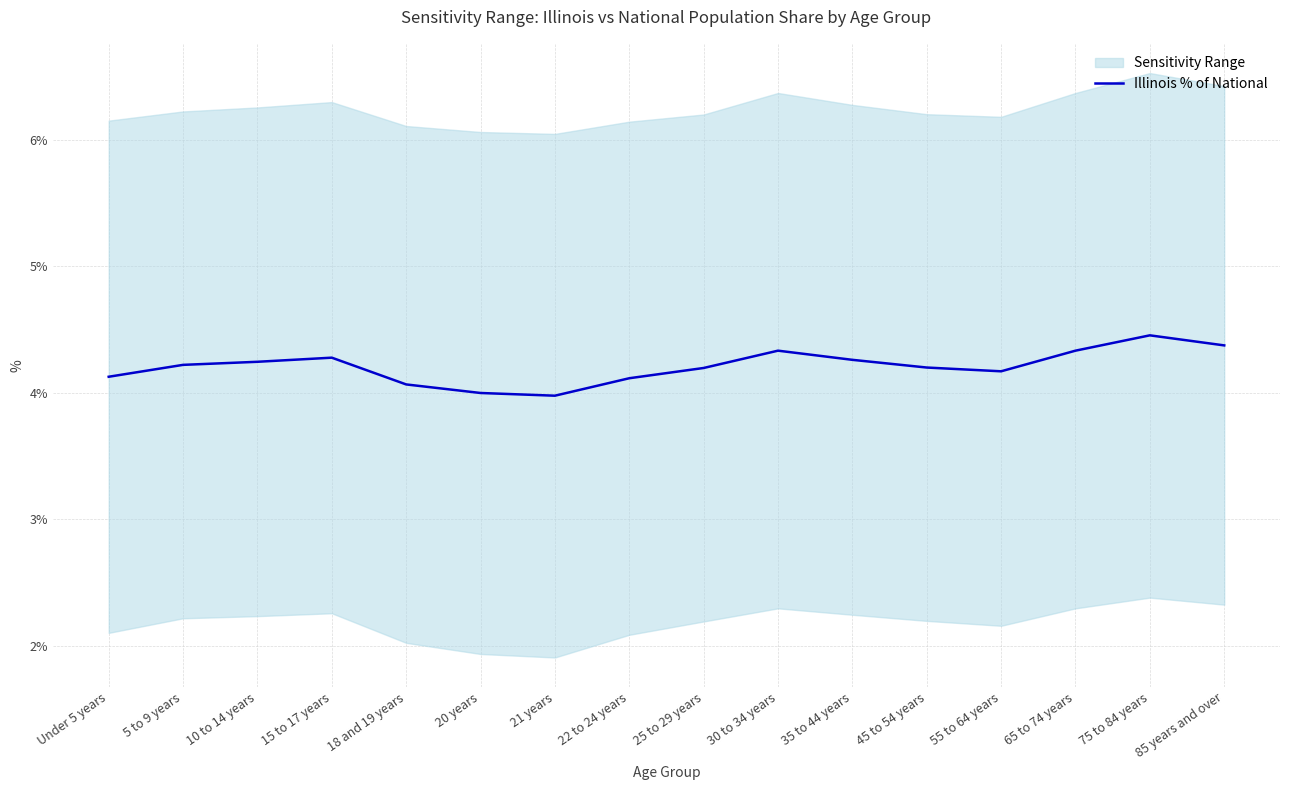

What is the minimum value shown in the chart?

4.0